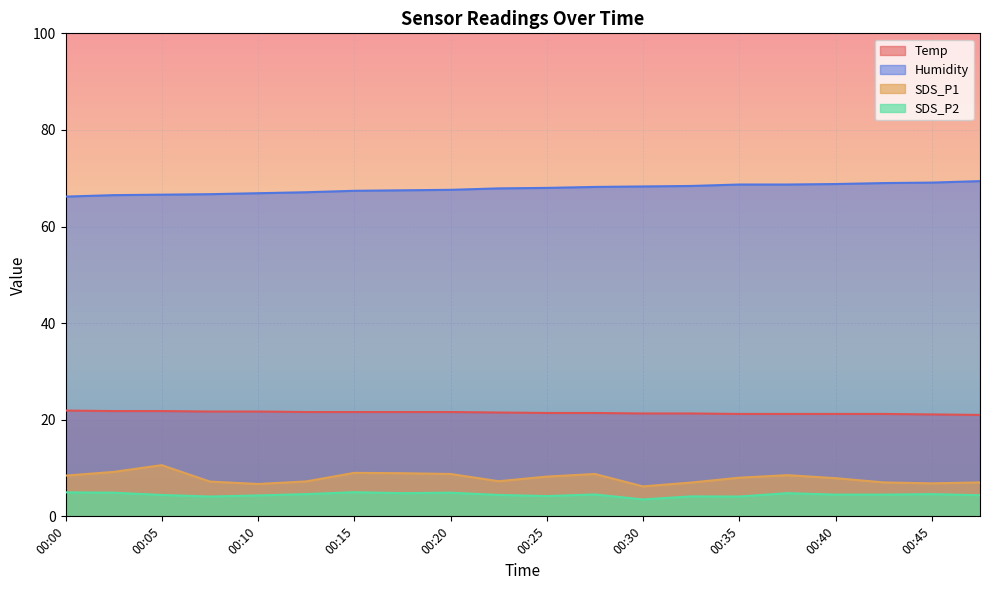

Reading left to right, what are all the values shown in this chart?

Temp: 00:00=21.9	00:02=21.8	00:05=21.8	00:07=21.7	00:10=21.7	00:12=21.6	00:15=21.6	00:17=21.6	00:20=21.6	00:22=21.5	00:25=21.4	00:27=21.4	00:30=21.3	00:32=21.3	00:35=21.2	00:37=21.2	00:40=21.2	00:42=21.2	00:45=21.1	00:47=21.0
Humidity: 00:00=66.2	00:02=66.5	00:05=66.6	00:07=66.7	00:10=66.9	00:12=67.1	00:15=67.4	00:17=67.5	00:20=67.6	00:22=67.9	00:25=68.0	00:27=68.2	00:30=68.3	00:32=68.4	00:35=68.7	00:37=68.7	00:40=68.8	00:42=69.0	00:45=69.1	00:47=69.4
SDS_P1: 00:00=8.4	00:02=9.2	00:05=10.6	00:07=7.2	00:10=6.7	00:12=7.2	00:15=9.0	00:17=8.9	00:20=8.8	00:22=7.3	00:25=8.2	00:27=8.8	00:30=6.2	00:32=7.0	00:35=8.0	00:37=8.5	00:40=7.9	00:42=7.0	00:45=6.8	00:47=7.0
SDS_P2: 00:00=5.0	00:02=4.9	00:05=4.4	00:07=4.1	00:10=4.3	00:12=4.6	00:15=5.0	00:17=4.8	00:20=4.9	00:22=4.4	00:25=4.2	00:27=4.5	00:30=3.5	00:32=4.1	00:35=4.1	00:37=4.8	00:40=4.5	00:42=4.5	00:45=4.6	00:47=4.4